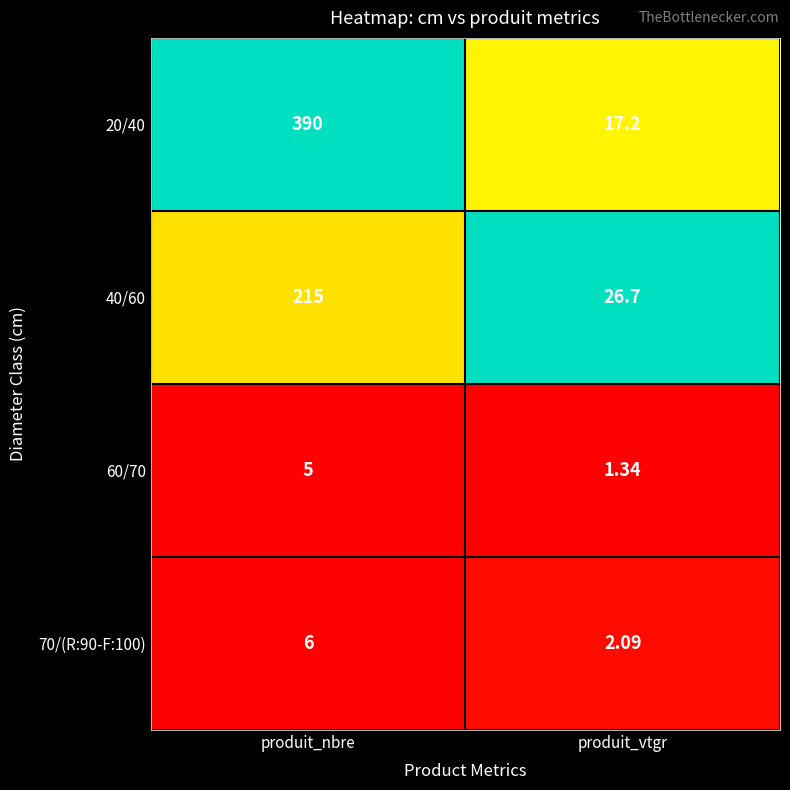

What is the spread (max minus min) of values at produit_vtgr?

25.4